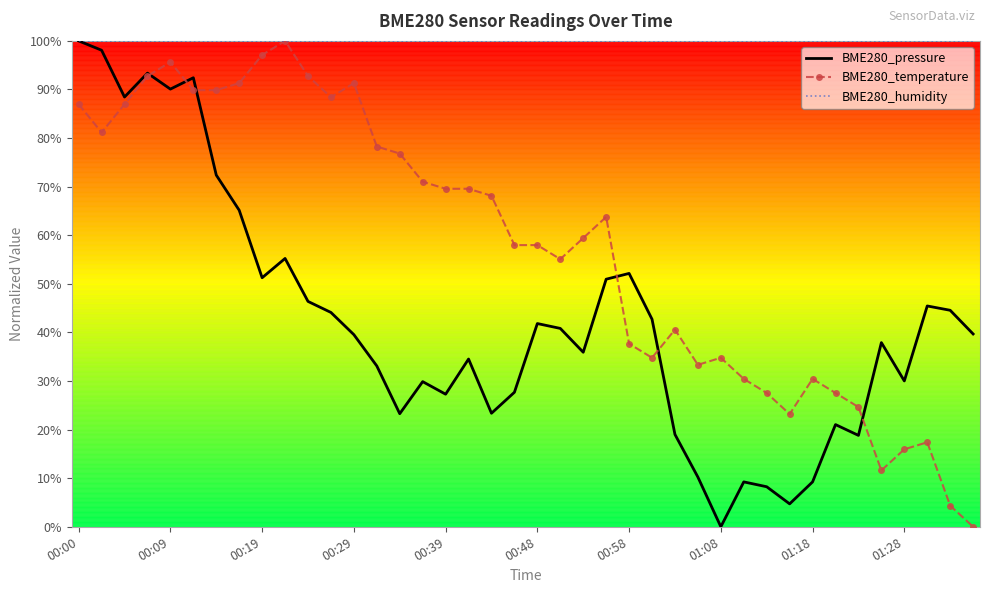

What is the greatest value displayed?

100.0